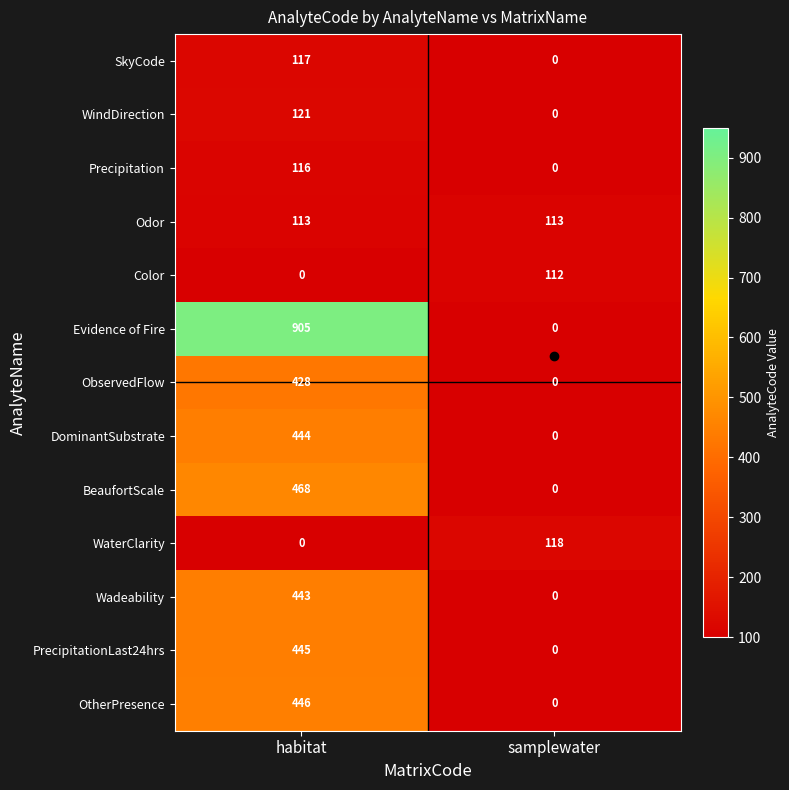

How many data points does each series have?

2